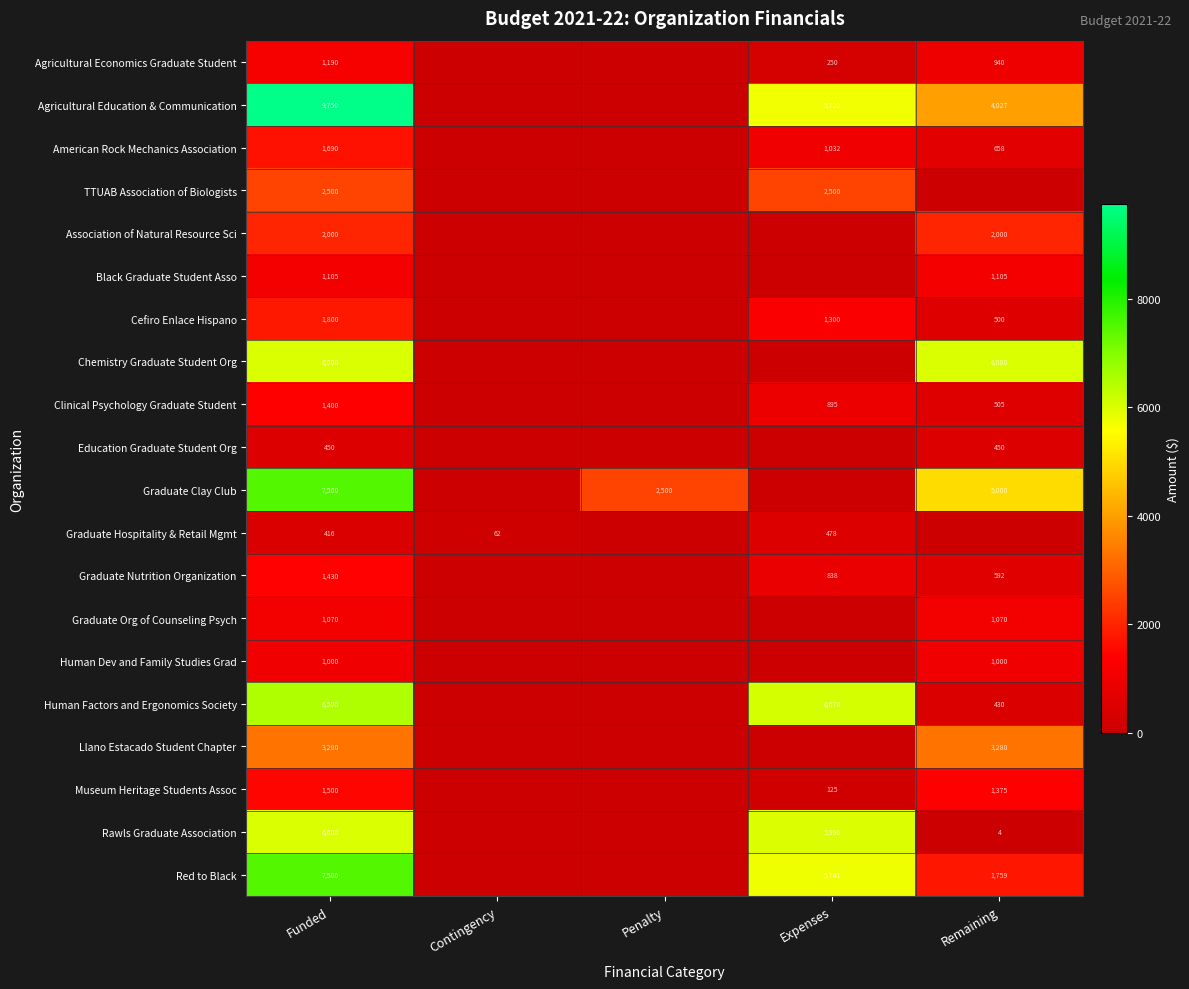

Which series has the widest spread of values?

Agricultural Education & Communication